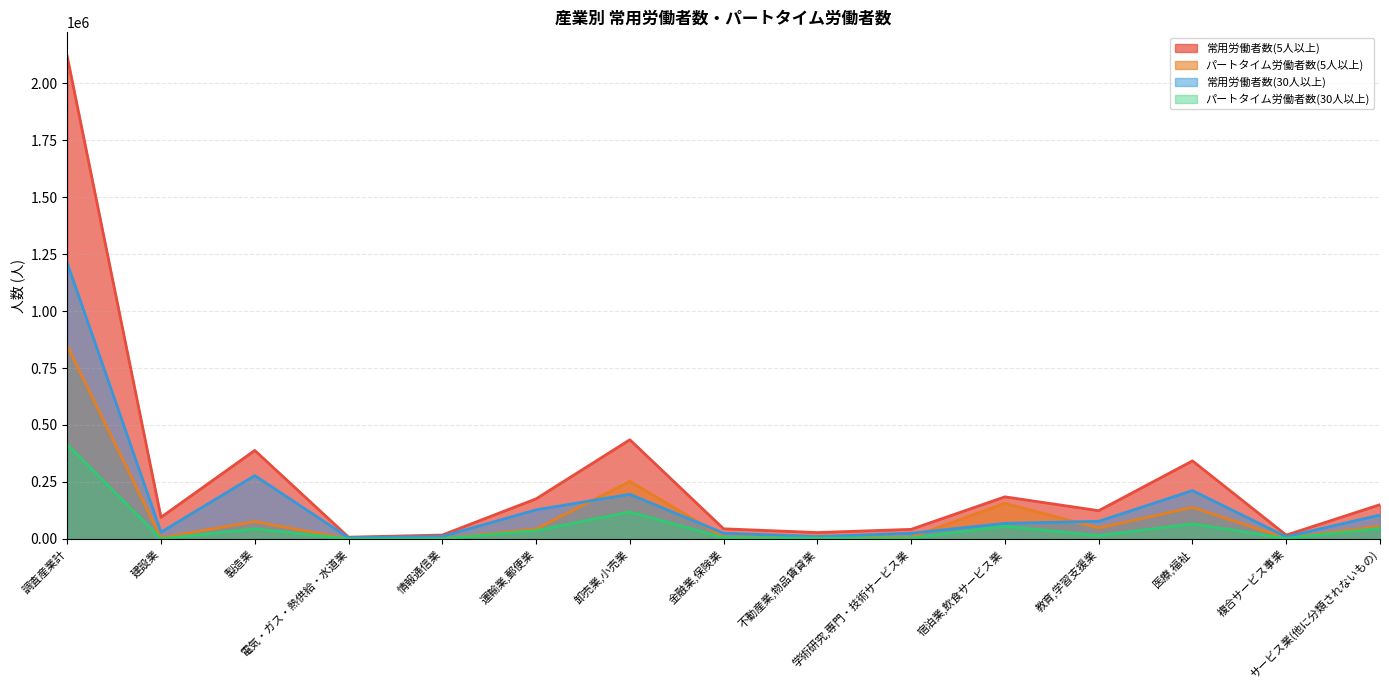

What is the lowest value of the 常用労働者数(5人以上) series?

7495